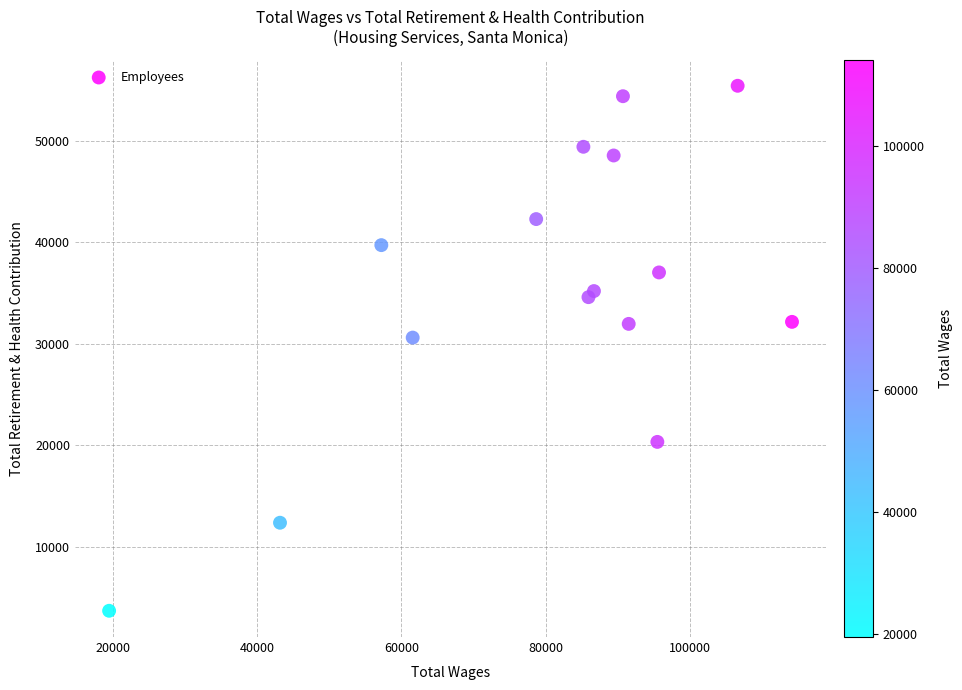

What Y value in the scatter plot is closest to 29561?

30612